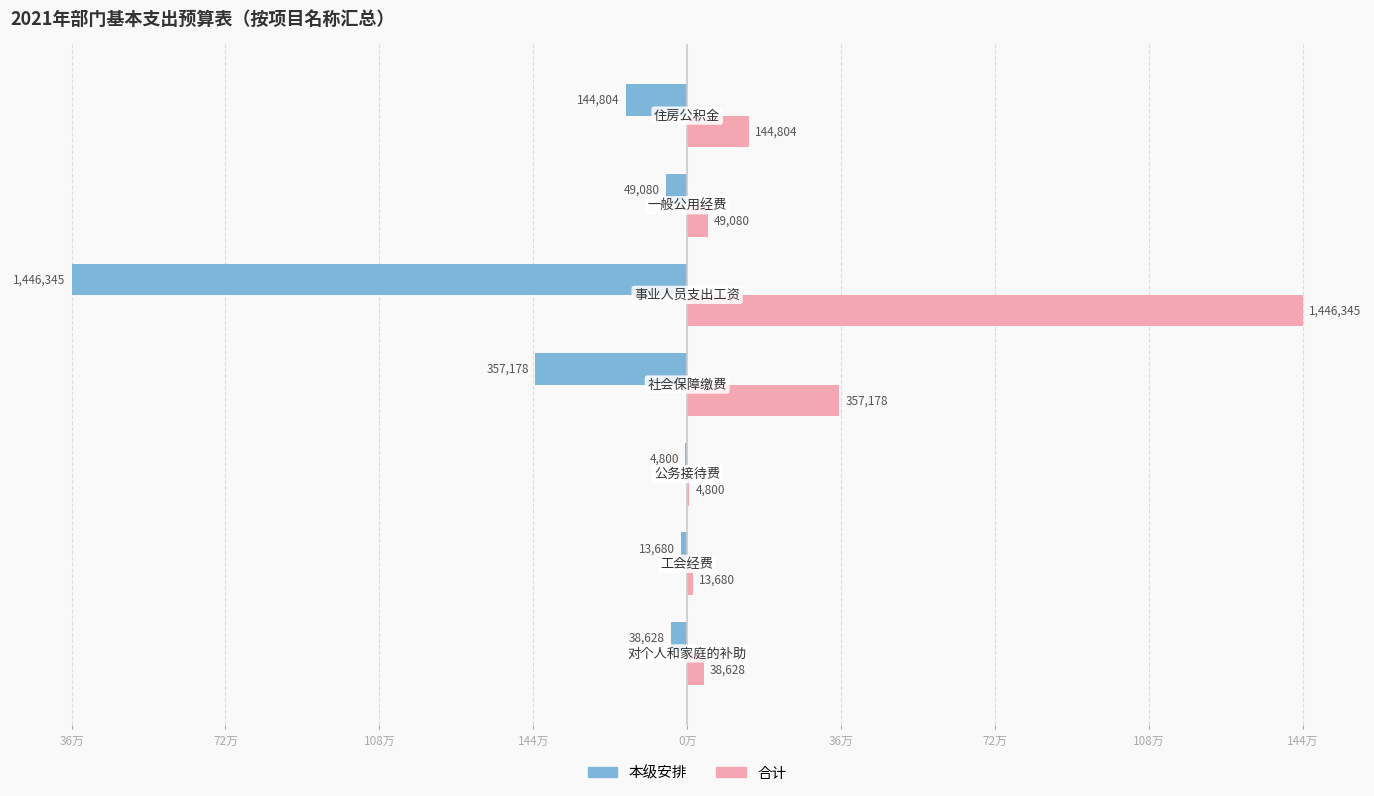

What are all the series names shown in the legend?

本级安排, 合计